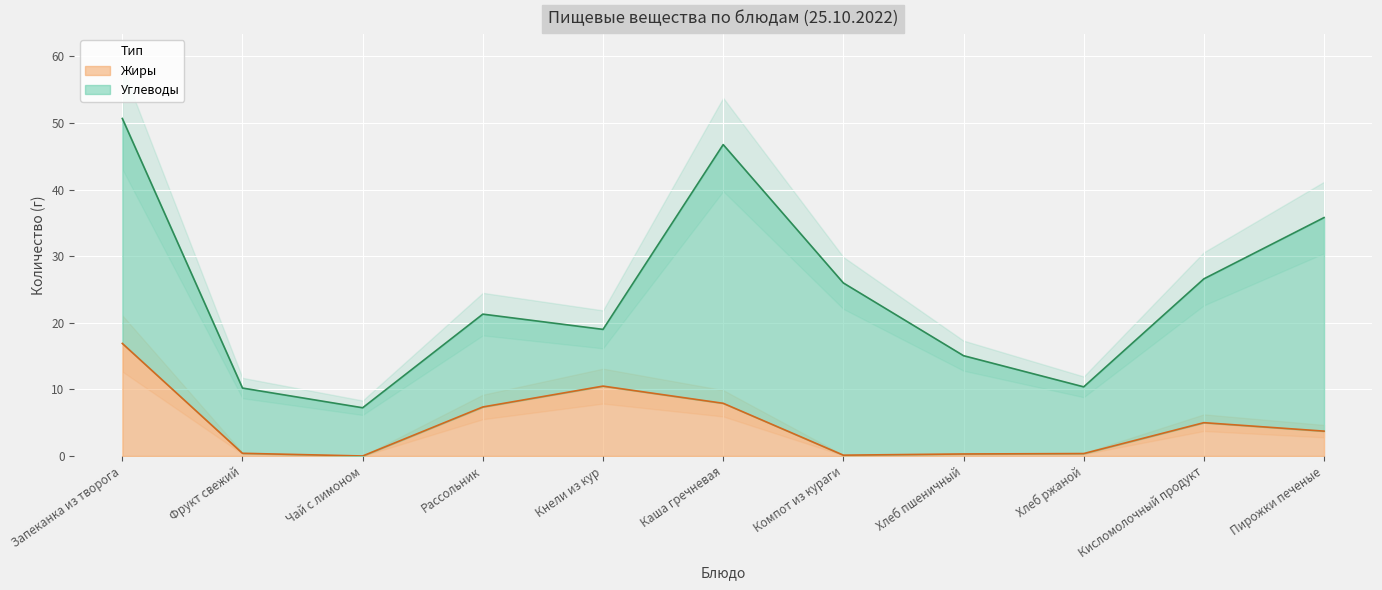

At which category does the data reach its first local peak?

Кнели из кур